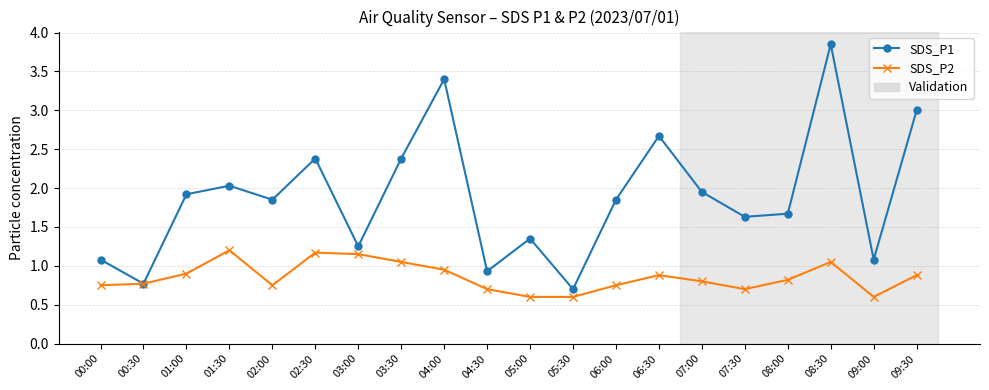

Which category has the highest value across all series?

08:30